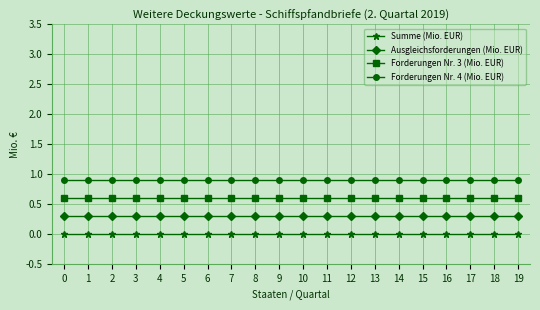

True or false: Forderungen Nr. 3 (Mio. EUR) and Summe (Mio. EUR) intersect in this chart.

False